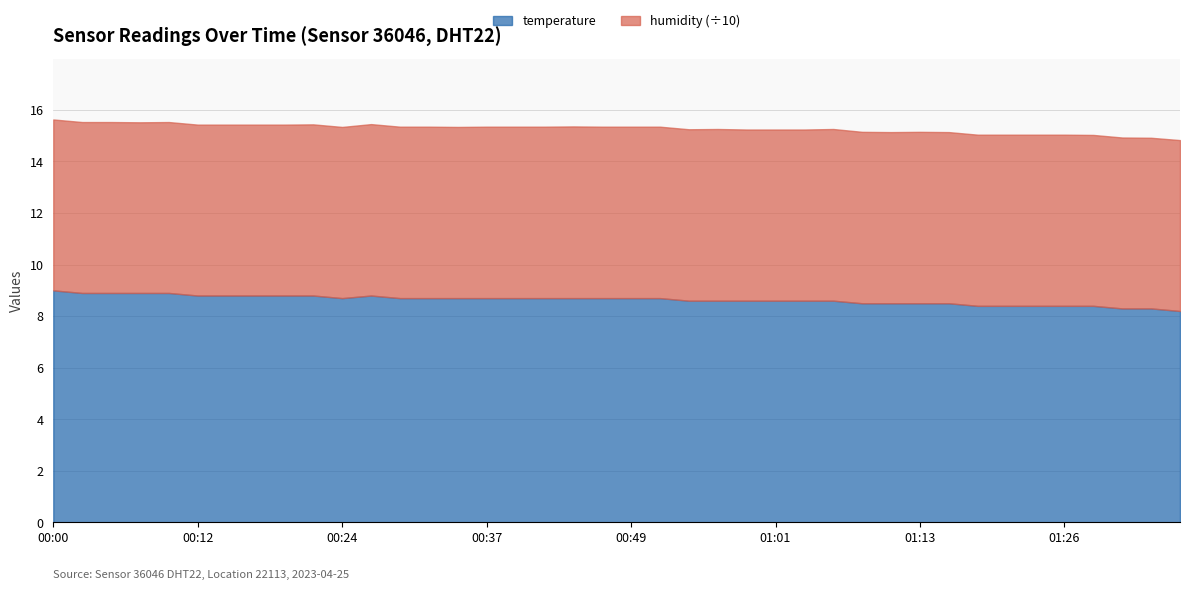

True or false: temperature has a value of 5.3 at 00:39.

False